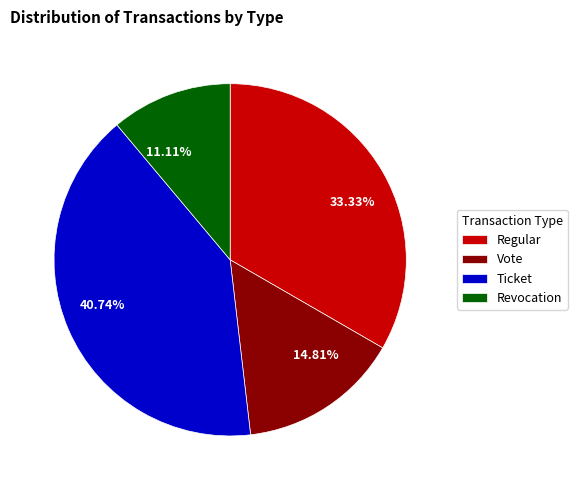

How many segments does this pie chart have?

4